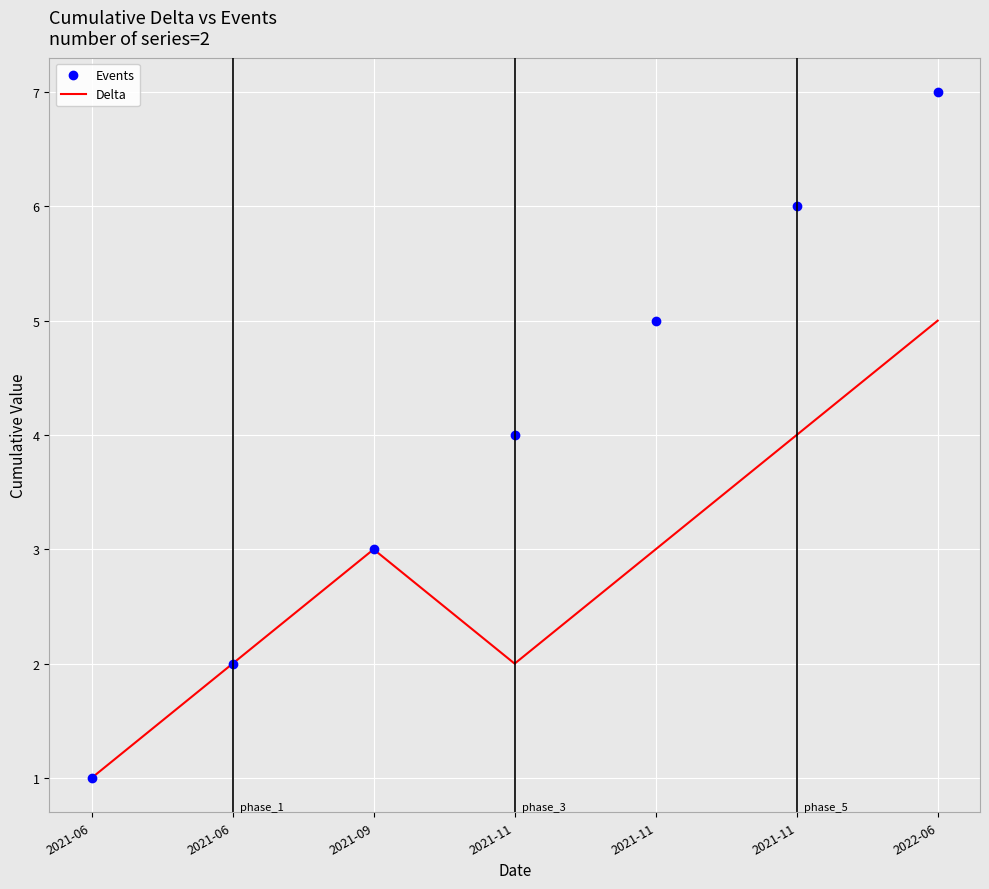

The value of Events at 2021-11 is 5. True or false?

True